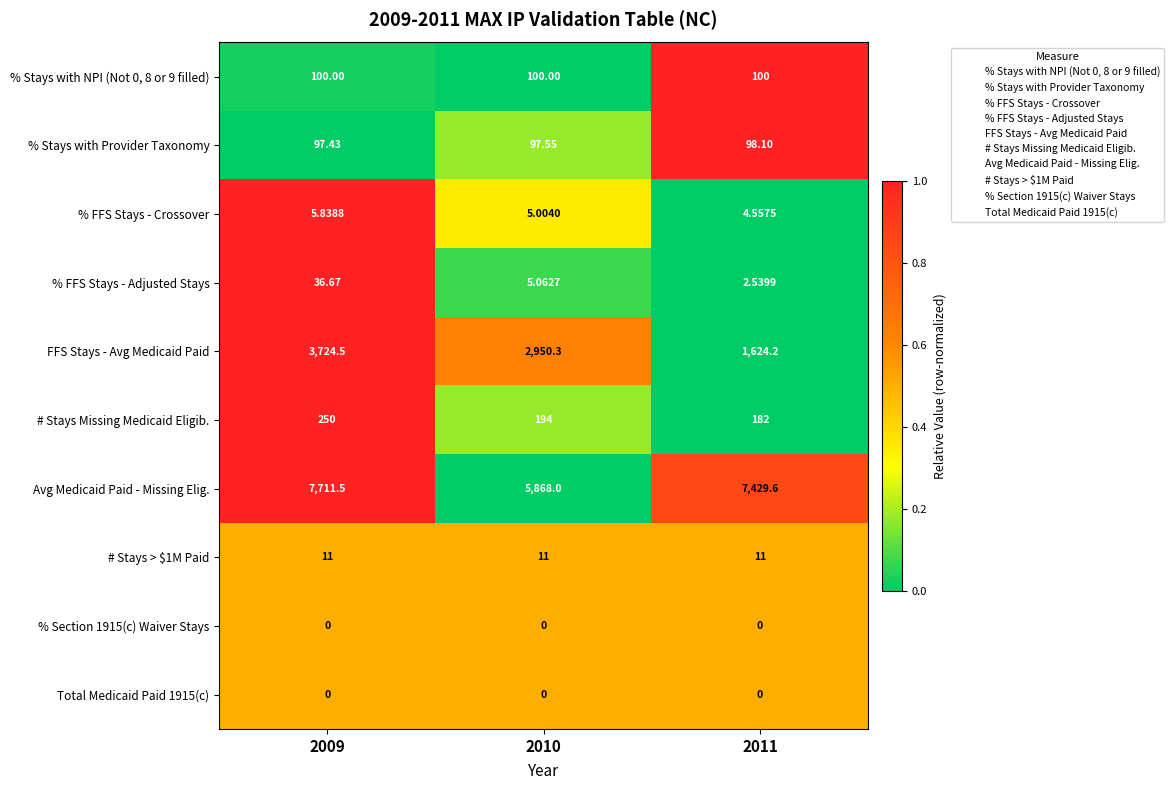

Which series has the widest spread of values?

FFS Stays - Avg Medicaid Paid